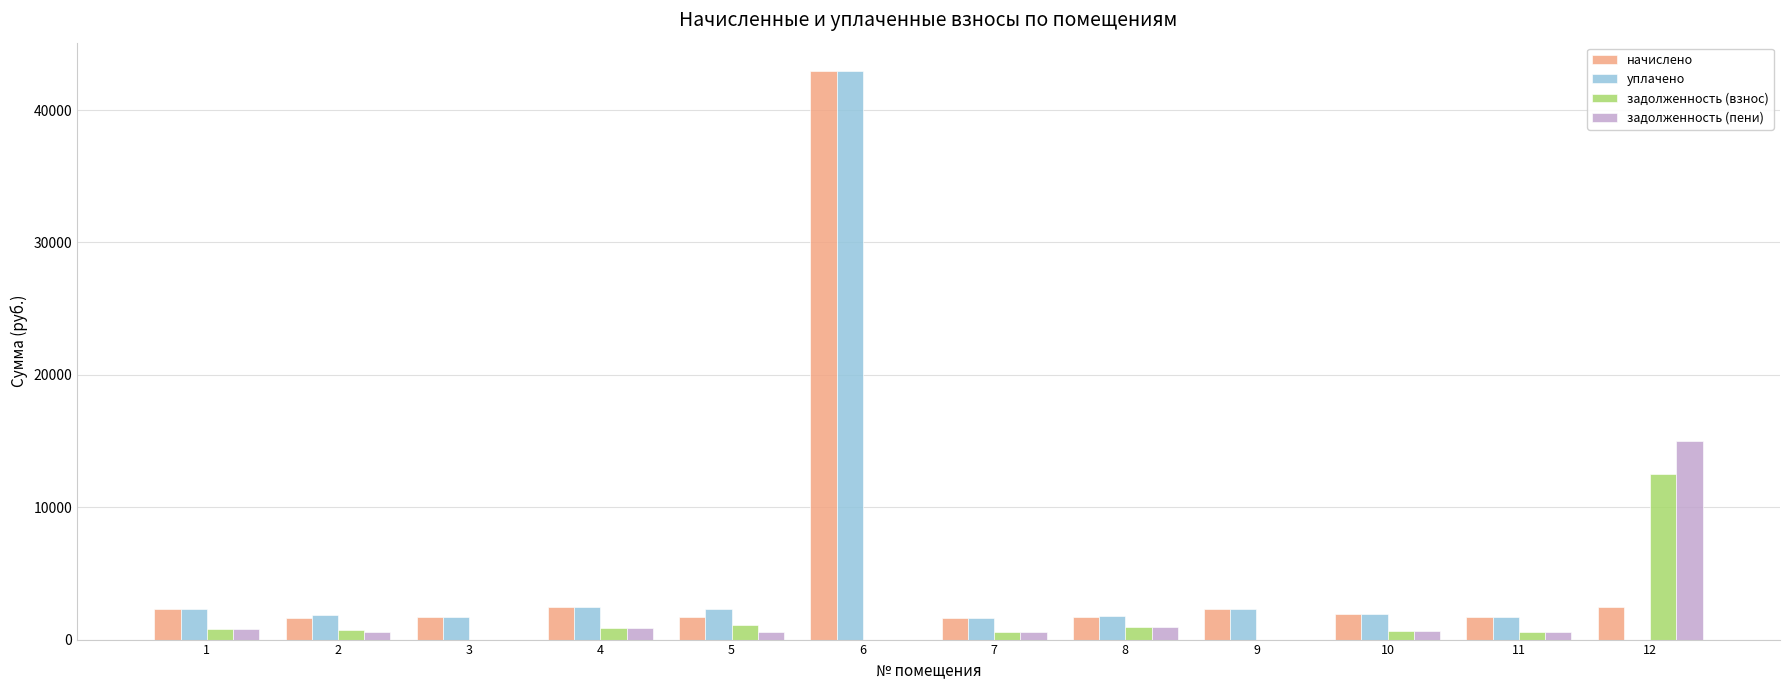

The value of задолженность (пени) at 9 is 0.0. True or false?

True